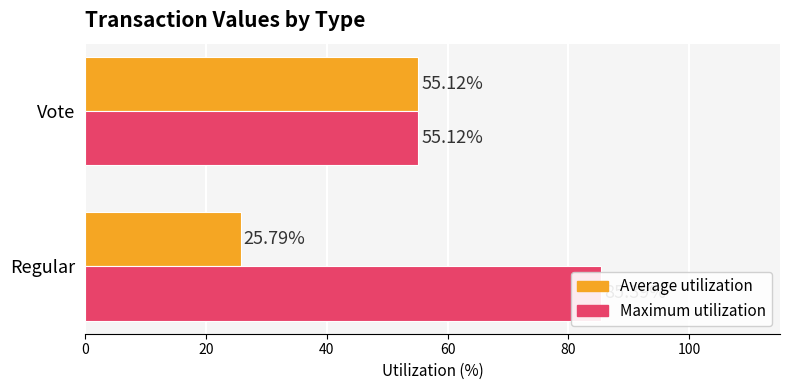

Which series has the largest range (max minus min)?

Maximum utilization